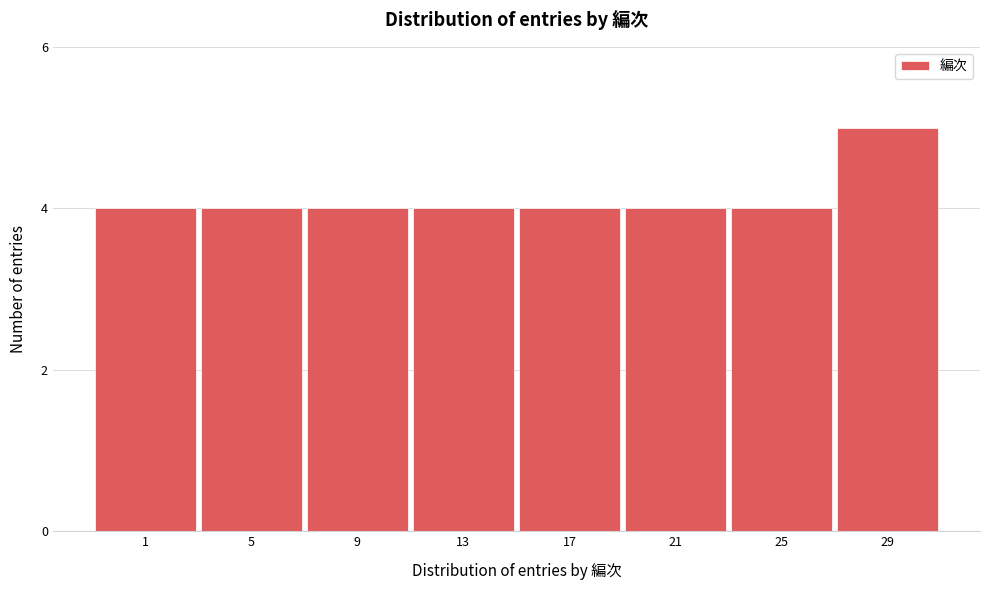

Reading left to right, what are all the values shown in this chart?

4	4	4	4	4	4	4	5